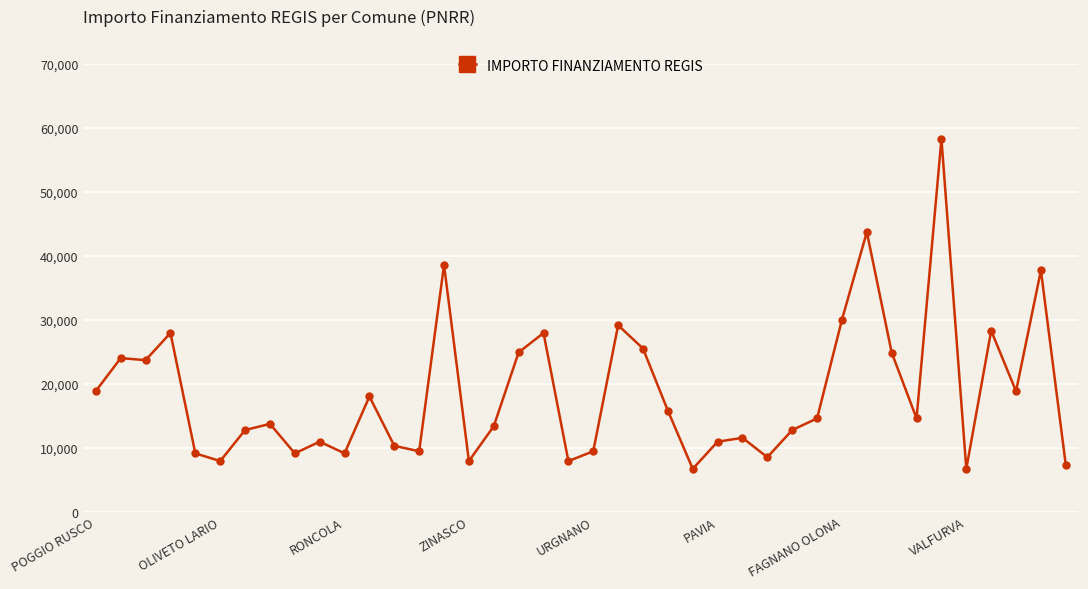

What is the difference between the maximum and second lowest values?

51595